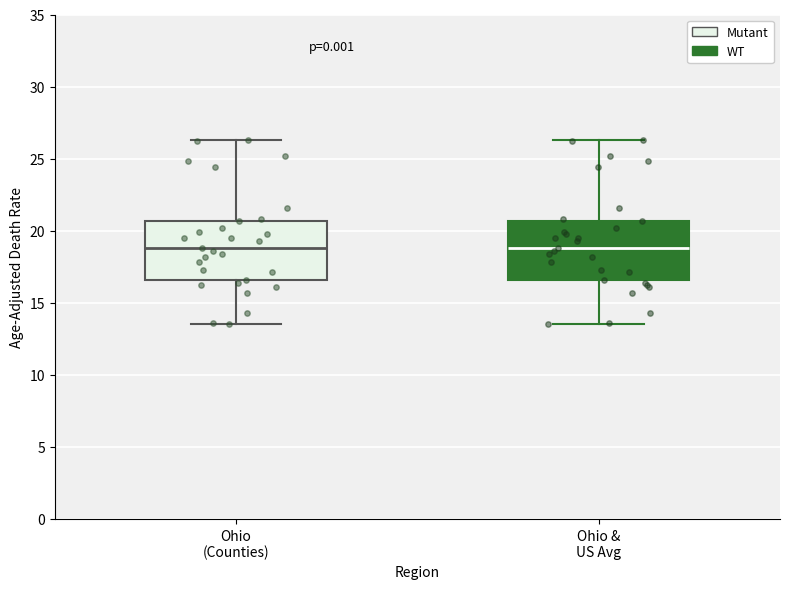

Reading left to right, transcribe this box plot: for each box, give where its median line is, the range the box spans, and where its two whiskers end, as read against the y-axis. The values are not printed on the chart, so give them approximately, as read against the axis.

Ohio (Counties): median 19.0, box 16.5 to 20.5, whiskers 13.5 to 26.5
Ohio & US Avg: median 19.0, box 16.5 to 20.5, whiskers 13.5 to 26.5